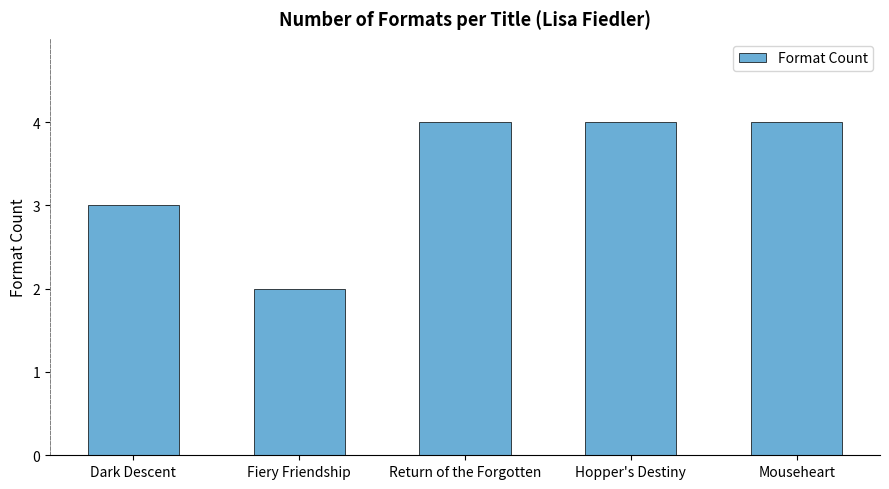

Between Dark Descent and Fiery Friendship, which is larger?

Dark Descent